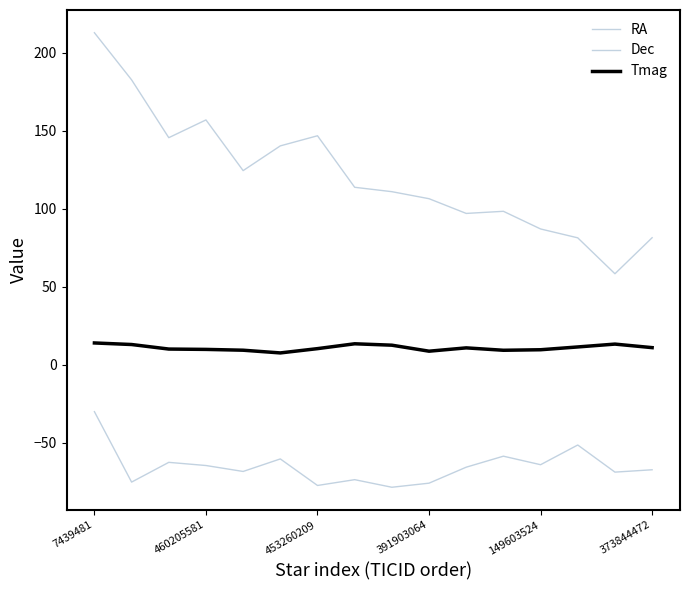

True or false: Dec and Tmag cross at least once.

False